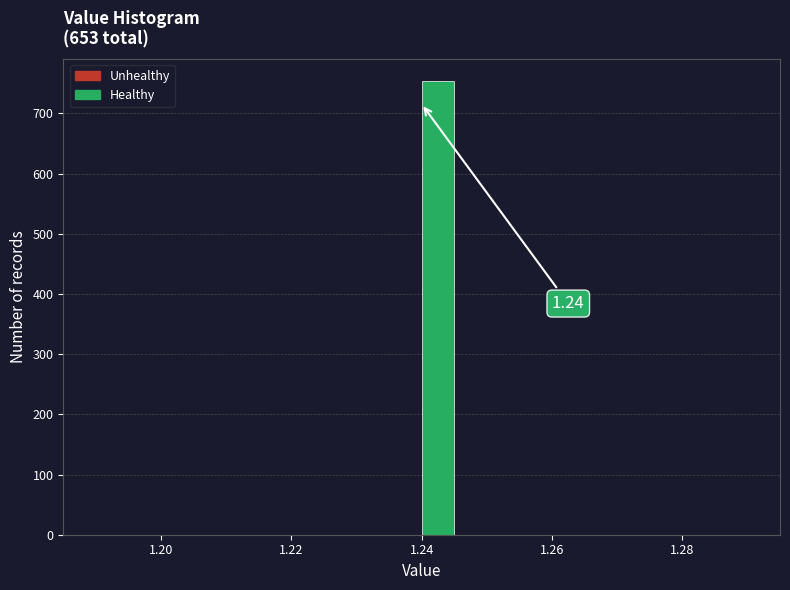

Around what value on the x-axis is the tallest bar? Give the approximate position of its centre, as read against the axis.

1.242